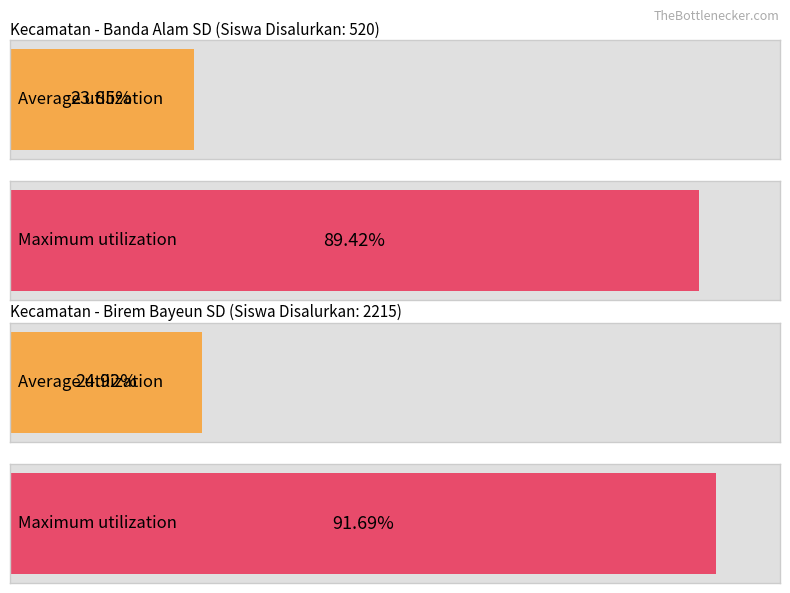

At which label does Pemberian (Siswa) first exceed 86?

Banda Alam SD